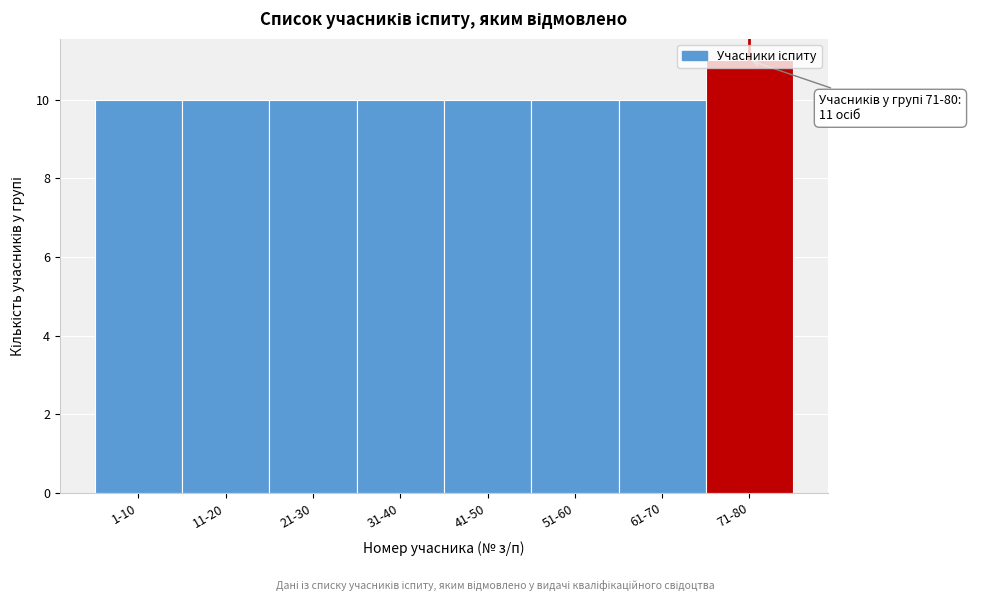

What is the label of the 5th bar from the left?

41-50